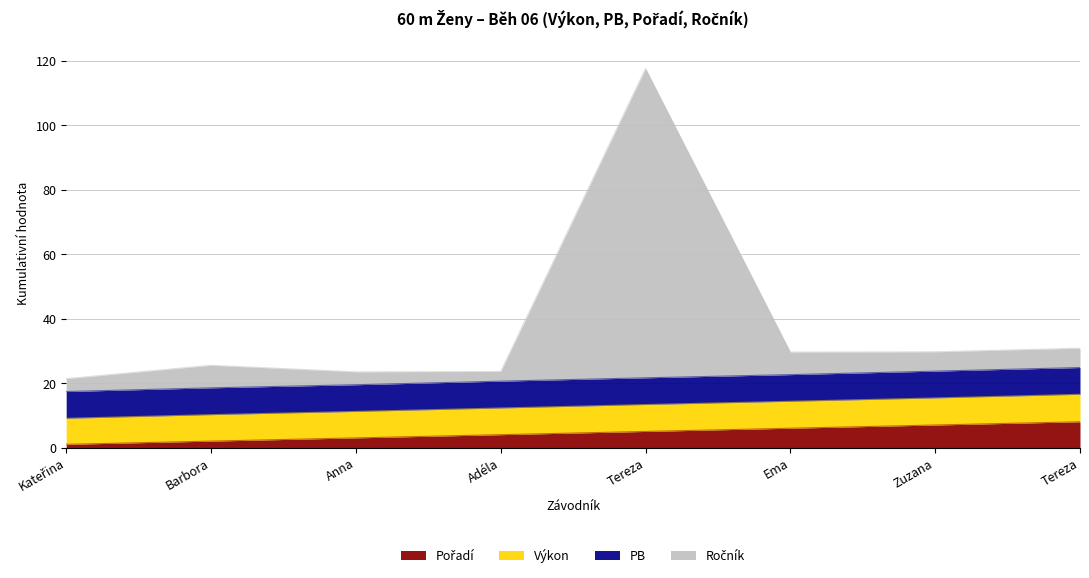

Does the chart have visible grid lines?

Yes